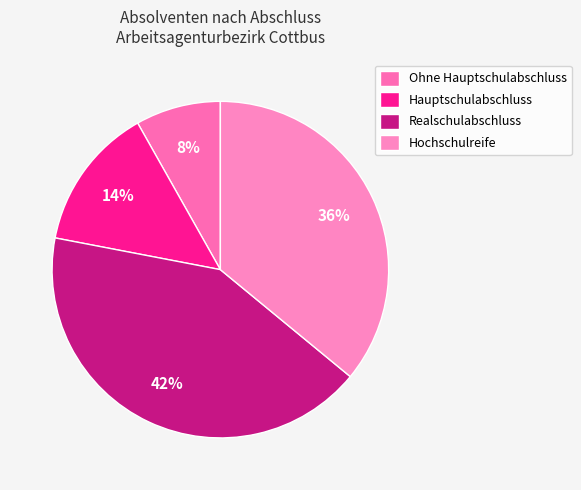

To the nearest percent, what is the combined percentage of Hochschulreife and Realschulabschluss?

78%